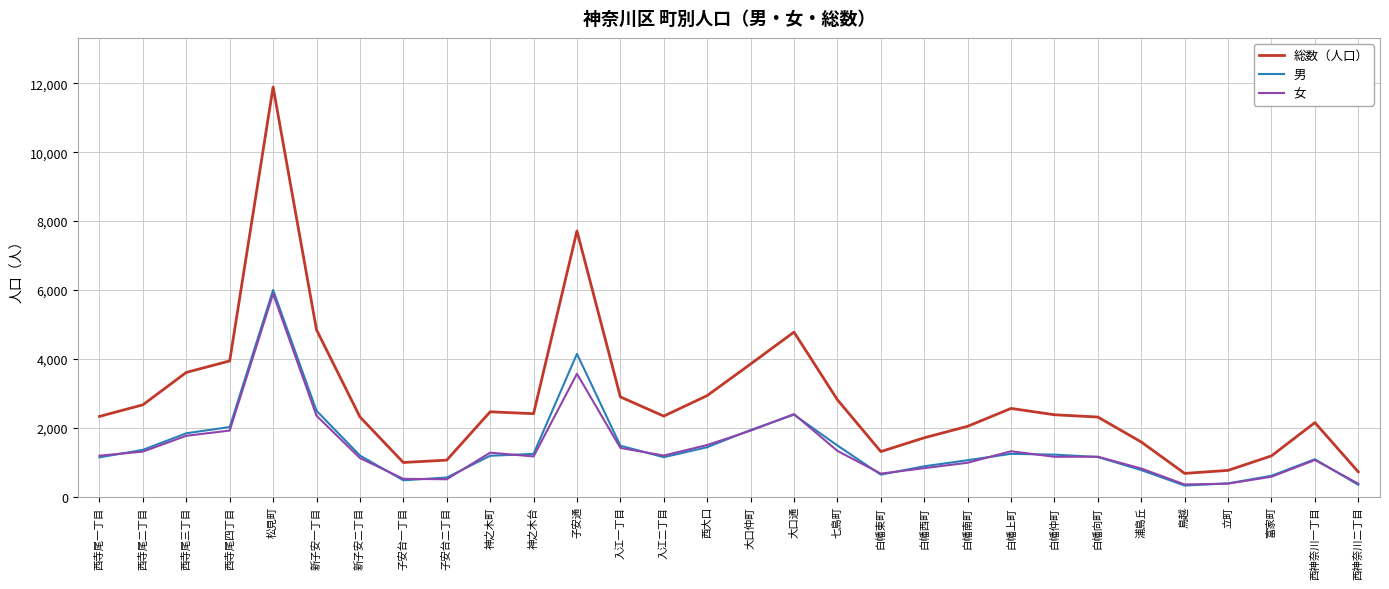

What is the total value across all series at 西寺尾一丁目?

4658